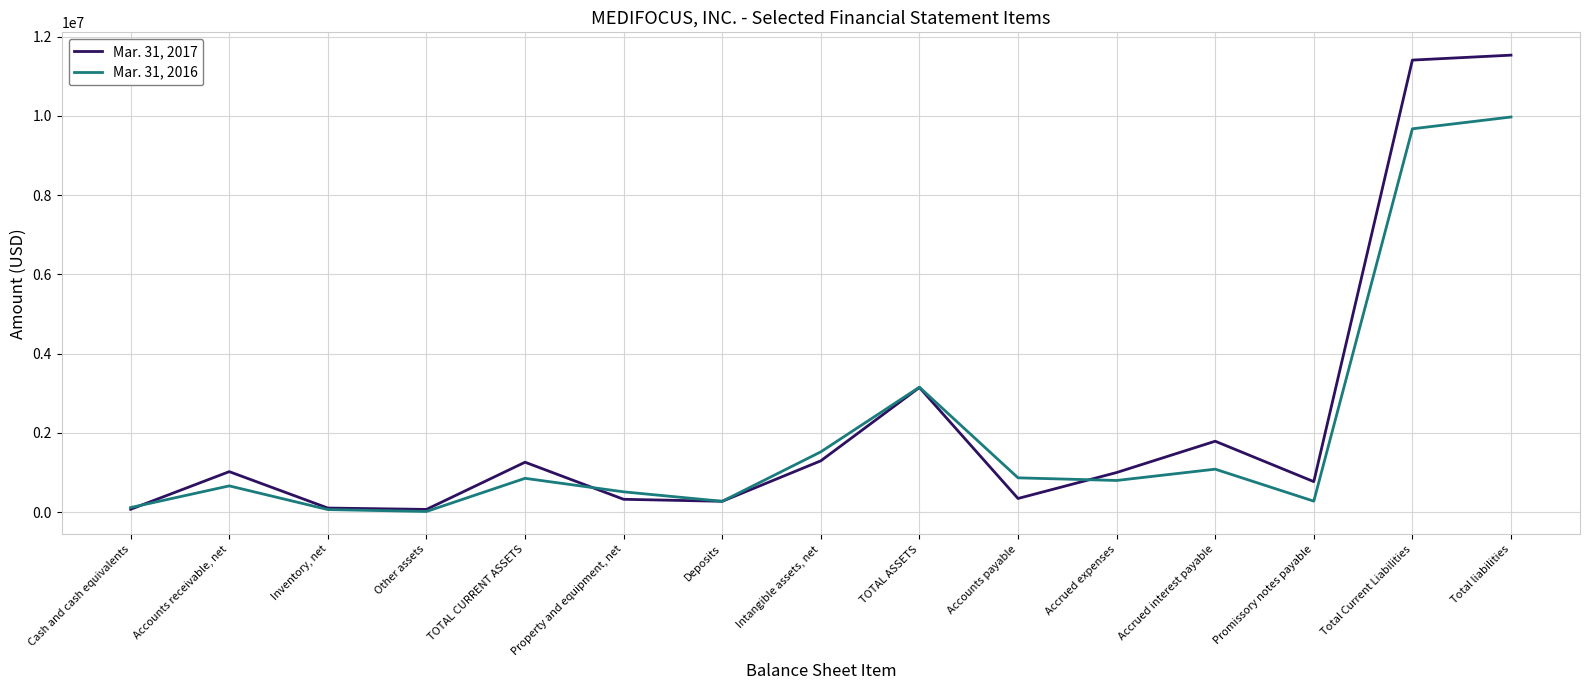

Between Intangible assets, net and Accounts payable, which series saw the biggest shift?

Mar. 31, 2017